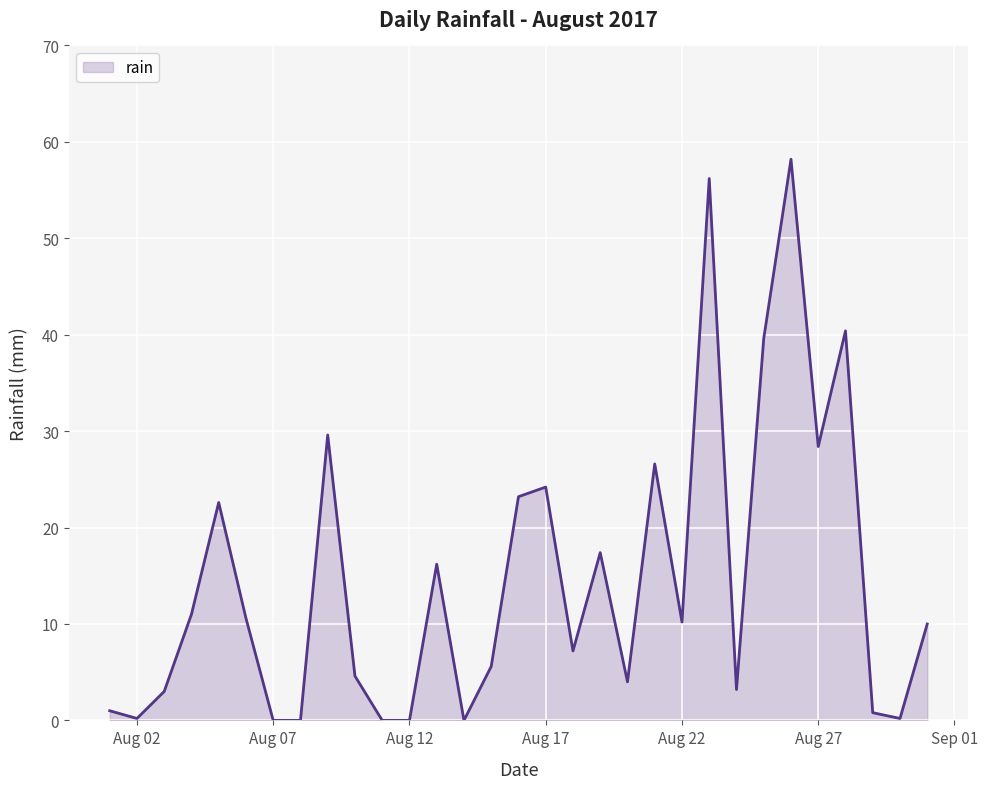

What is the difference between the maximum and minimum values?

58.2